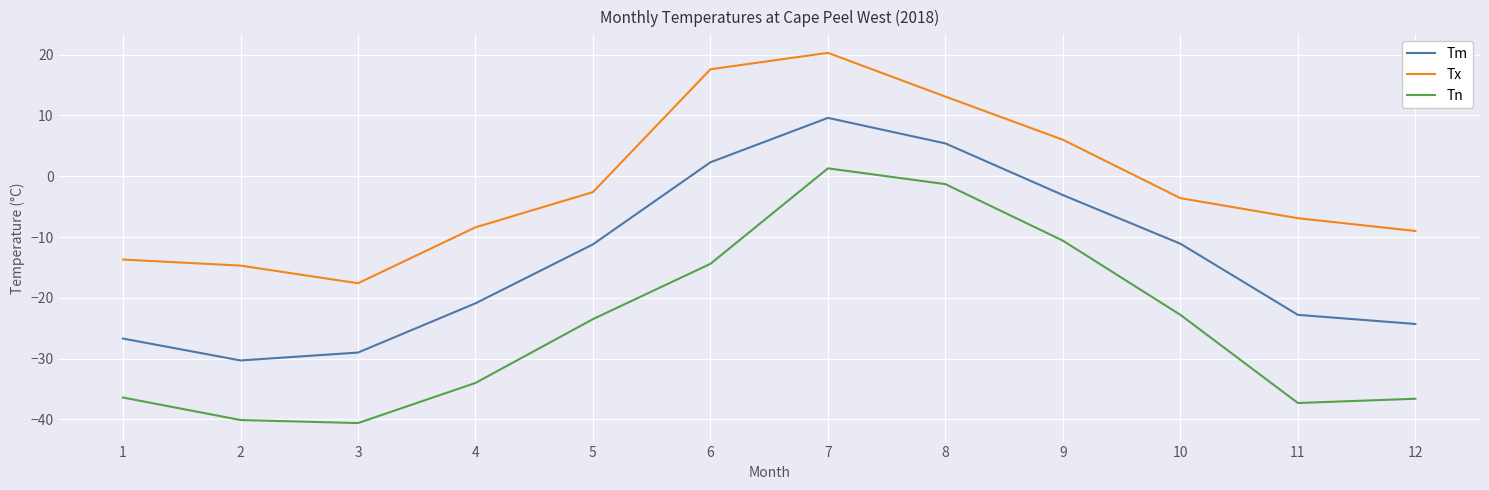

Rank the series by their average value, from highest to lowest.

Tx, Tm, Tn